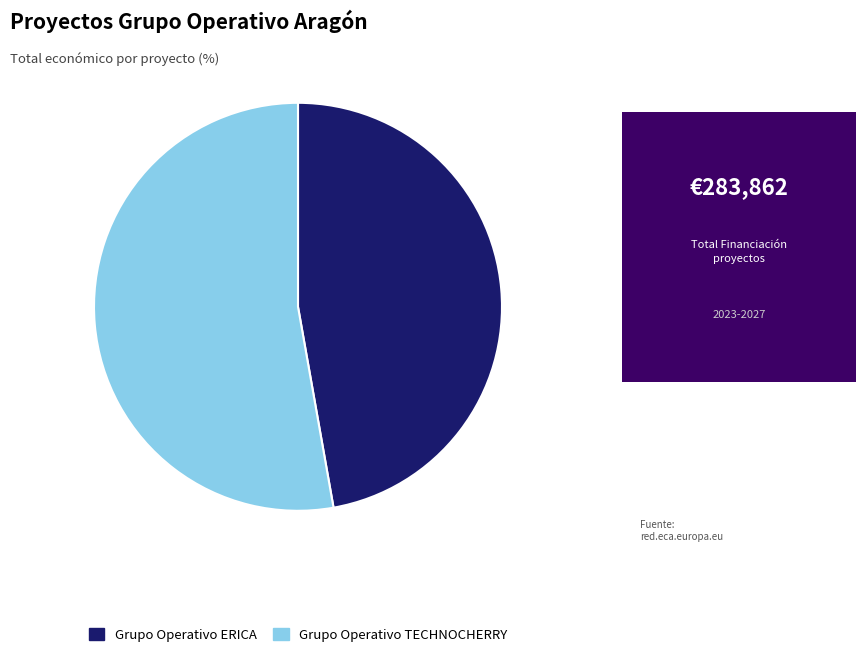

Which slice is the smallest?

Grupo Operativo ERICA